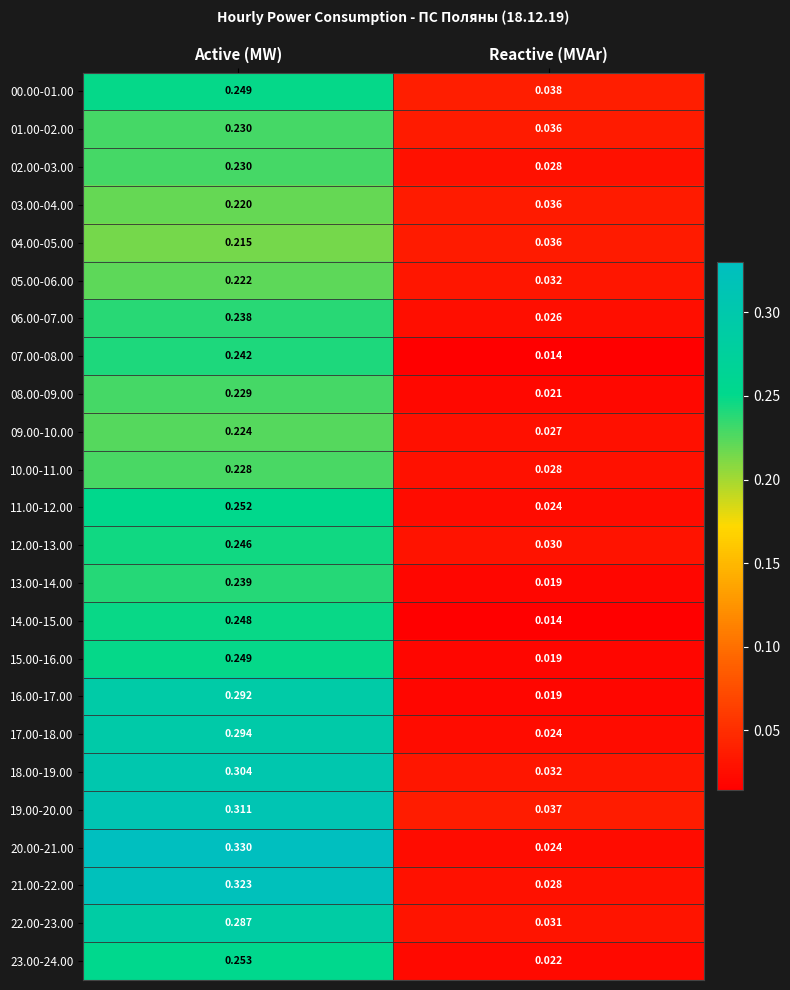

Which series has the largest total across all categories?

20.00-21.00